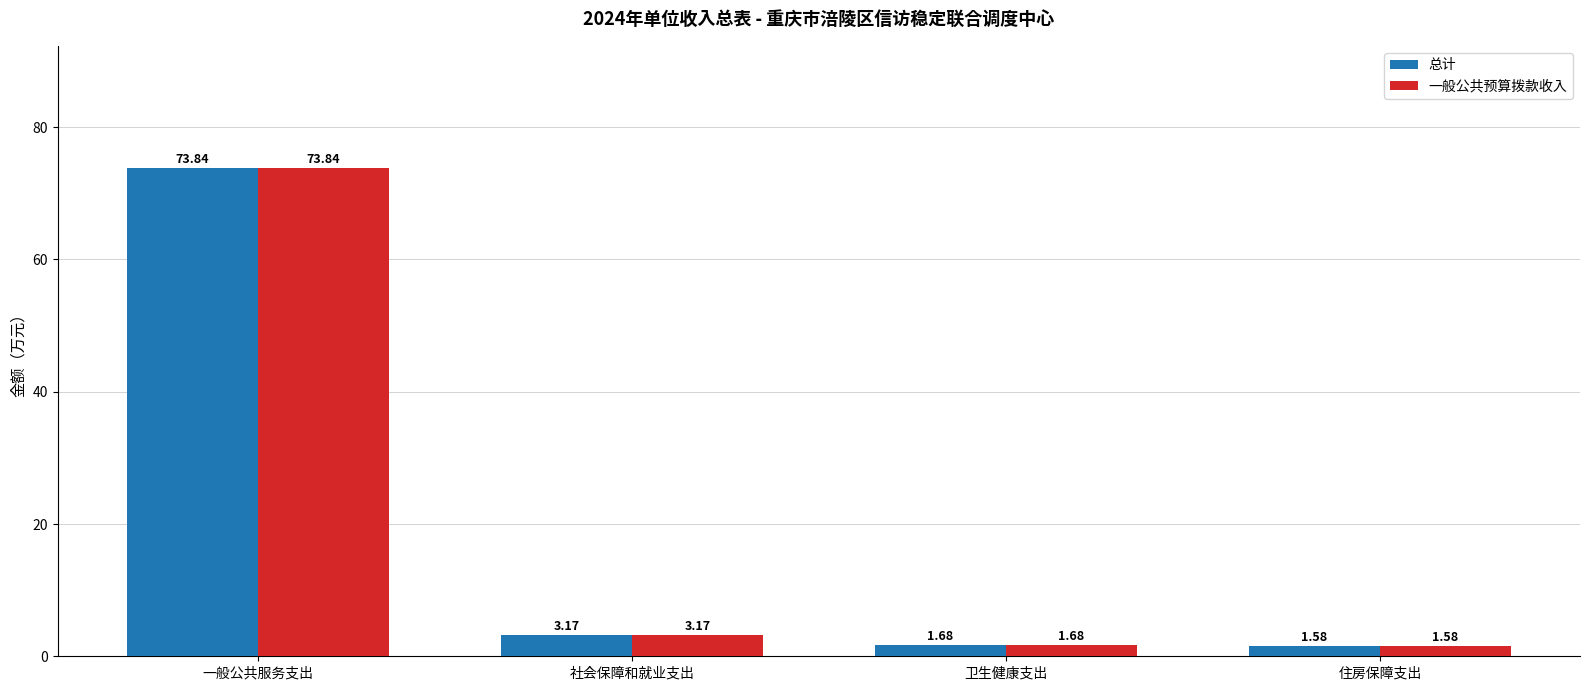

Where does the 一般公共预算拨款收入 series first go above 3?

一般公共服务支出